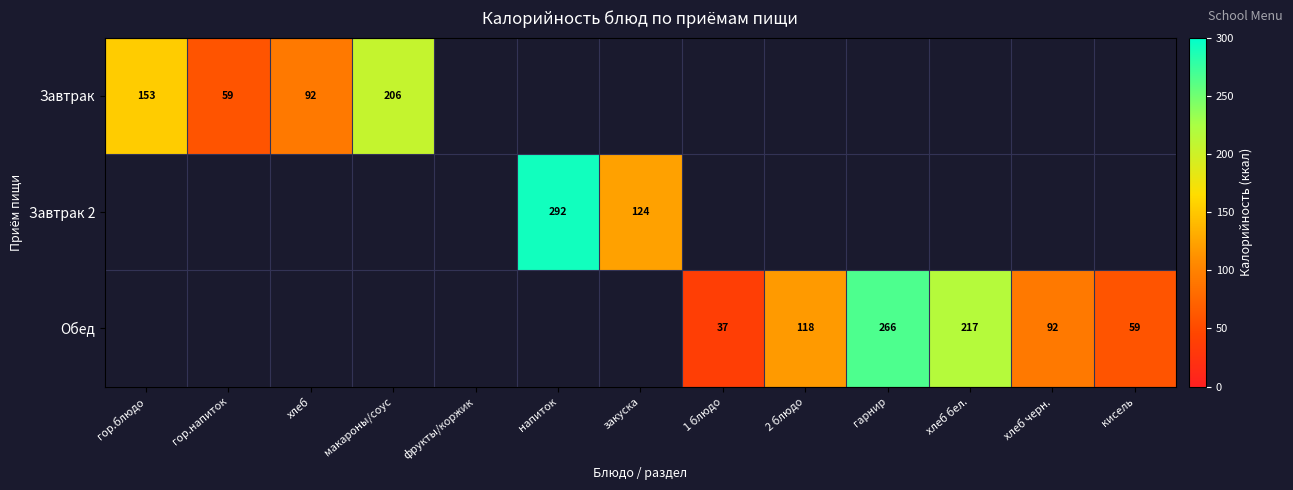

The Завтрак 2 series shows 202 at напиток. True or false?

False